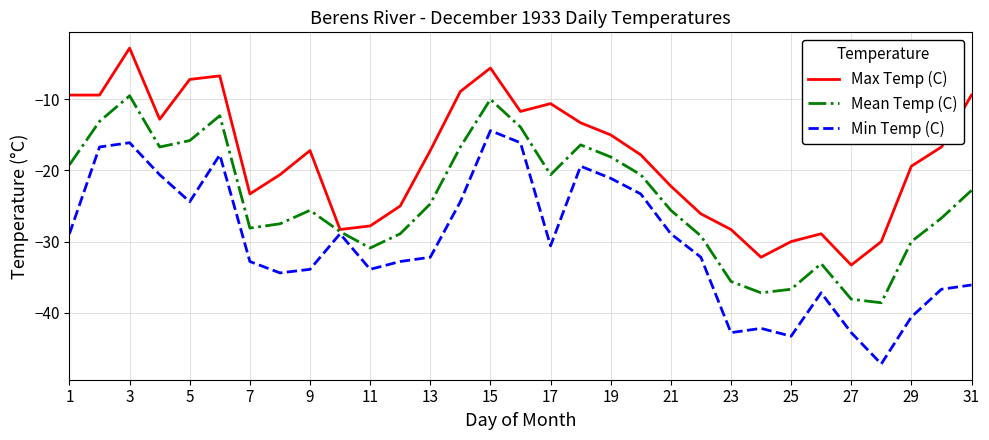

Rank the series by their average value, from lowest to highest.

Min Temp (C), Mean Temp (C), Max Temp (C)